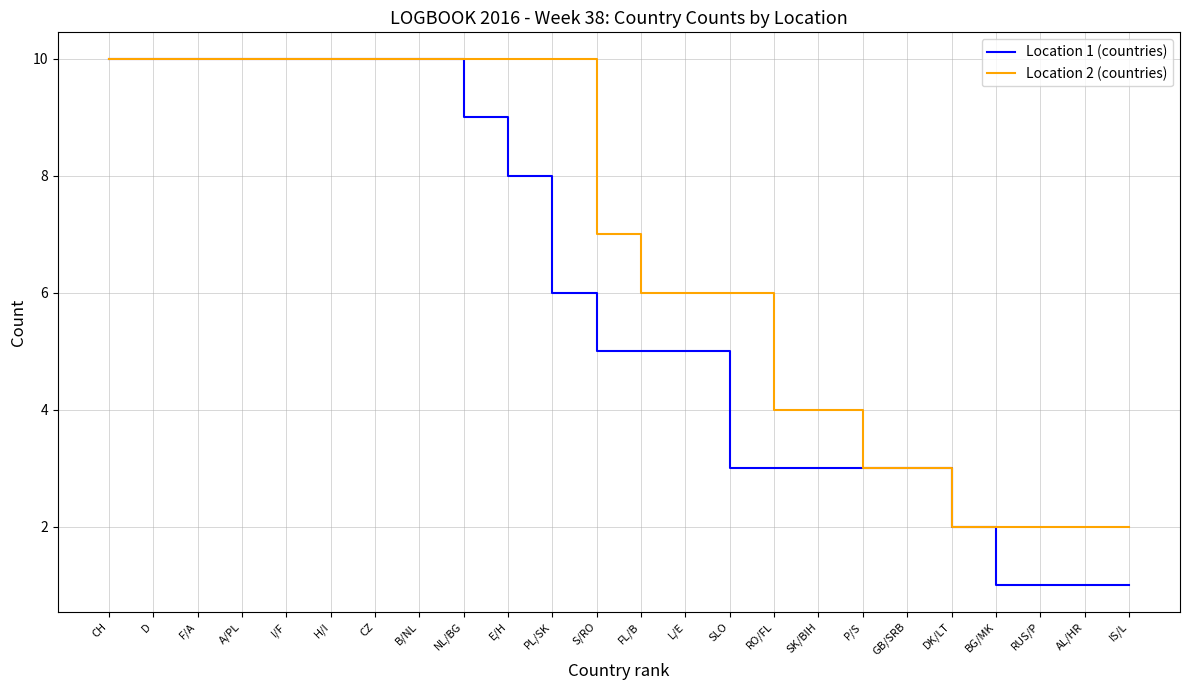

What are all the series names shown in the legend?

Location 1 (countries), Location 2 (countries)